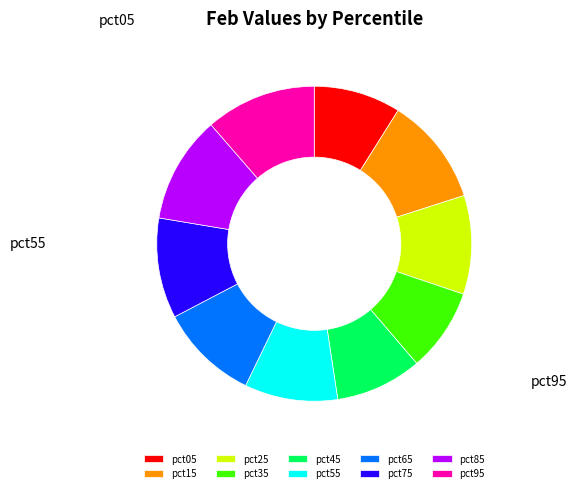

To the nearest percent, what portion does pct25 represent?

10%